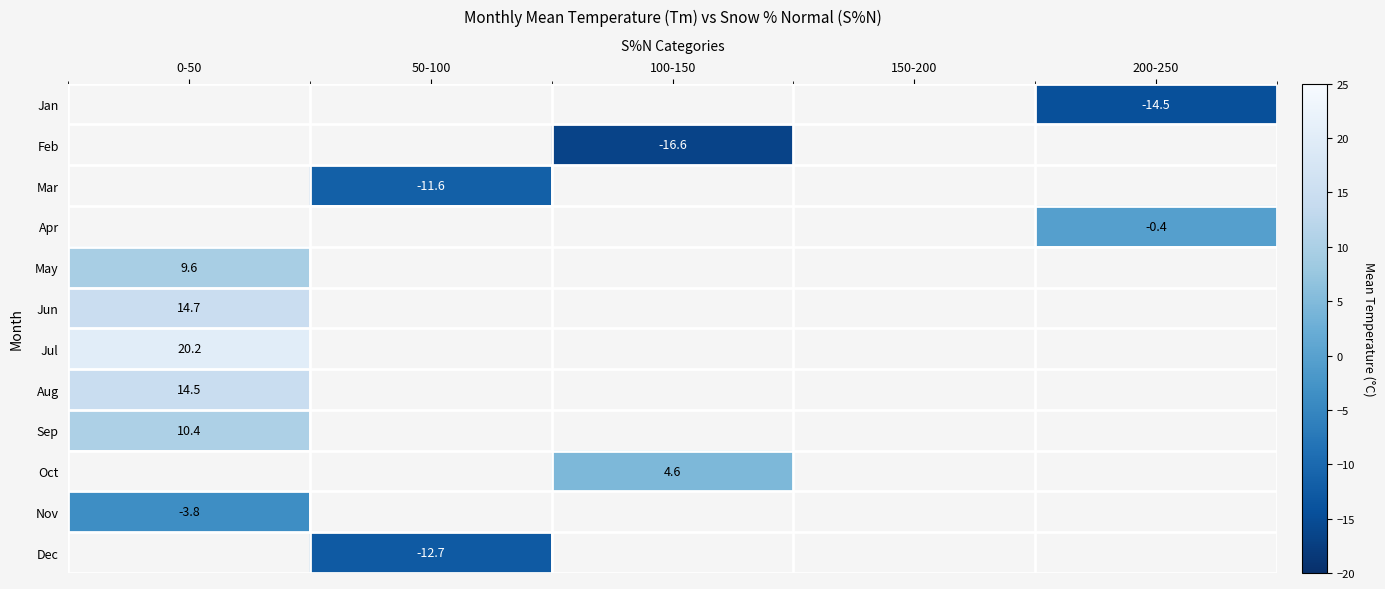

Is it true that Aug equals 3.5 at 0-50?

False